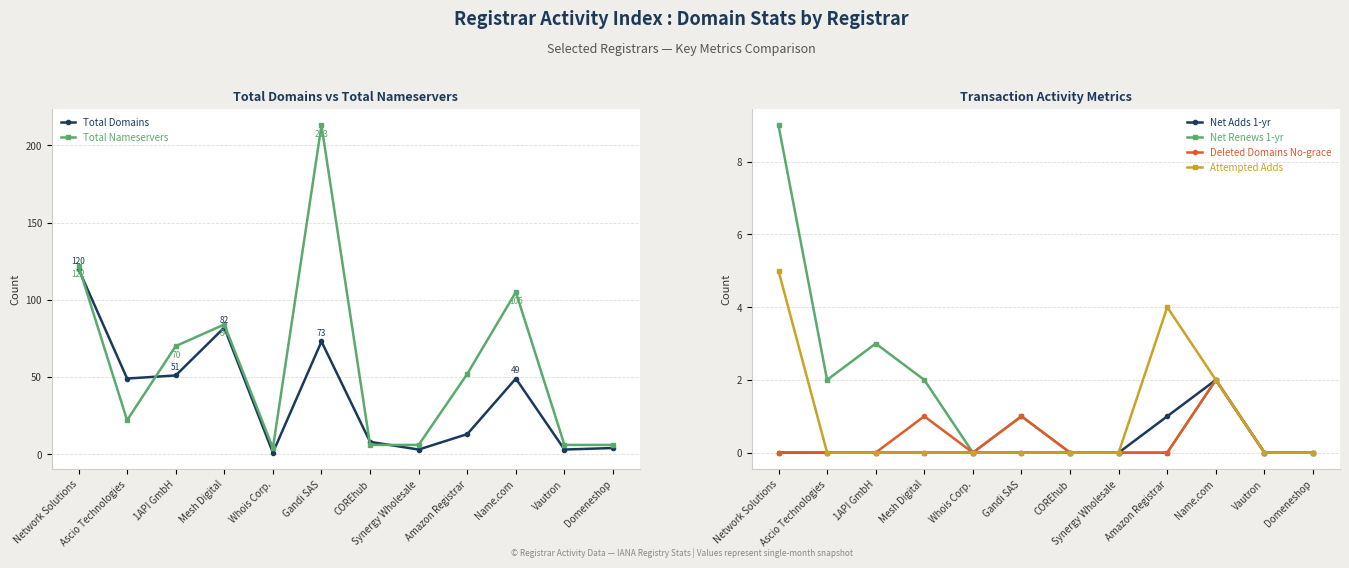

The value of Net Adds 1-yr at Amazon Registrar is 2. True or false?

False